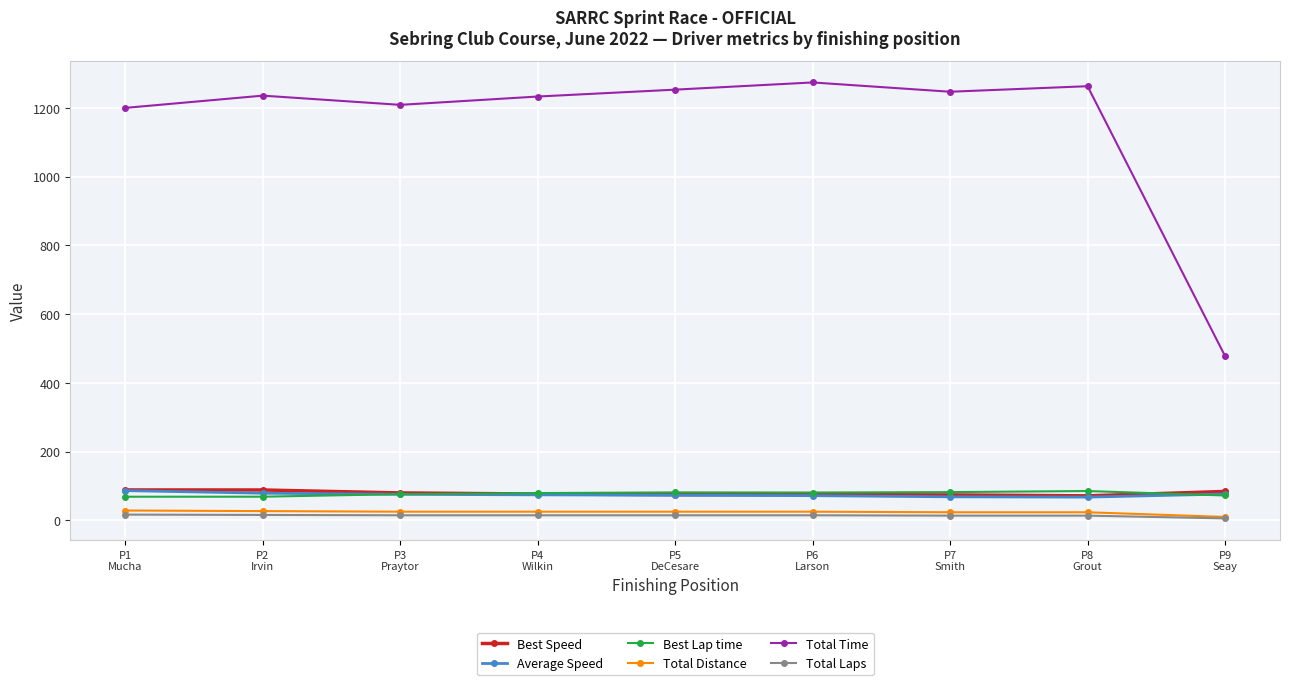

What is the label of the 5th point from the right?

P5
DeCesare